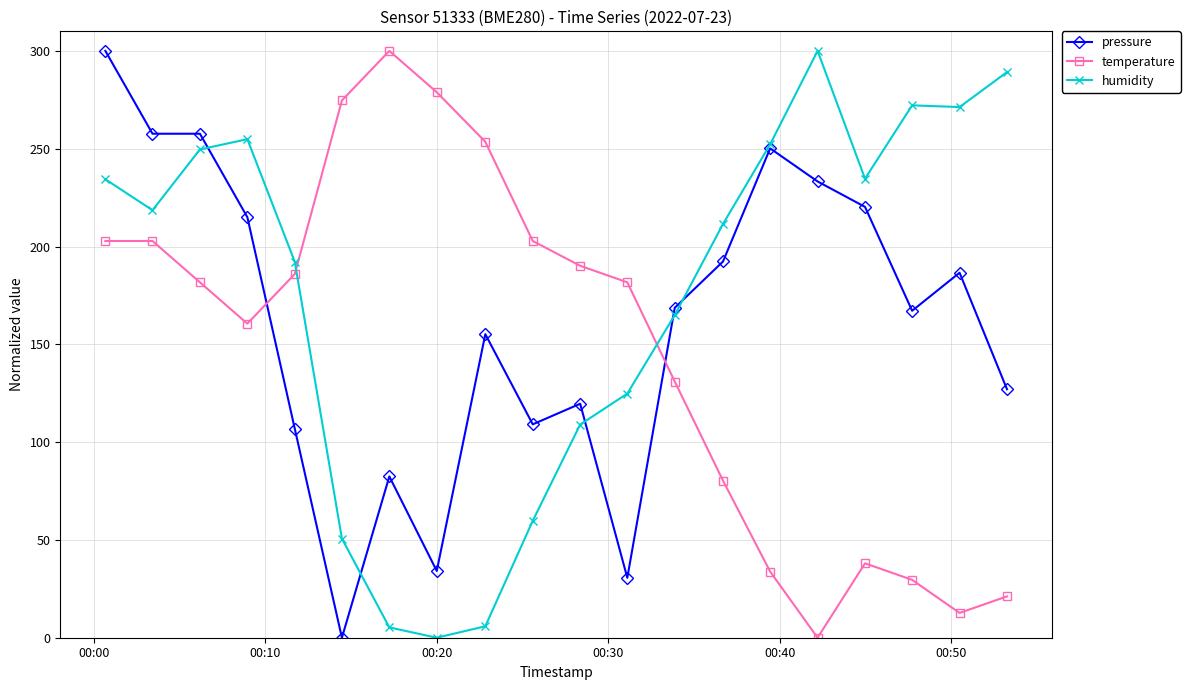

List the series in order of their overall mean, highest first.

humidity, pressure, temperature